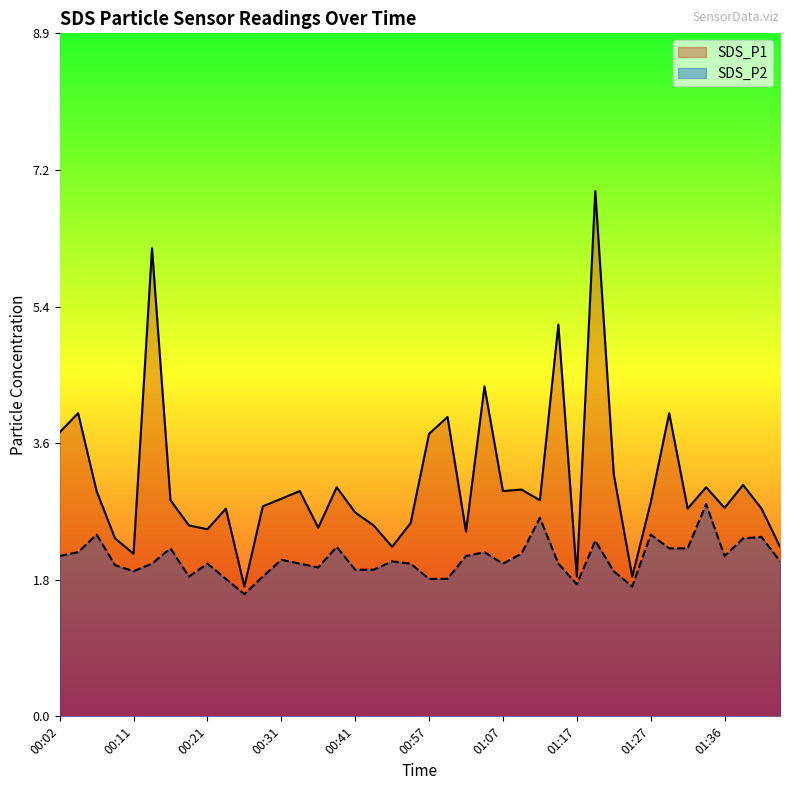

What are all the series names shown in the legend?

SDS_P1, SDS_P2